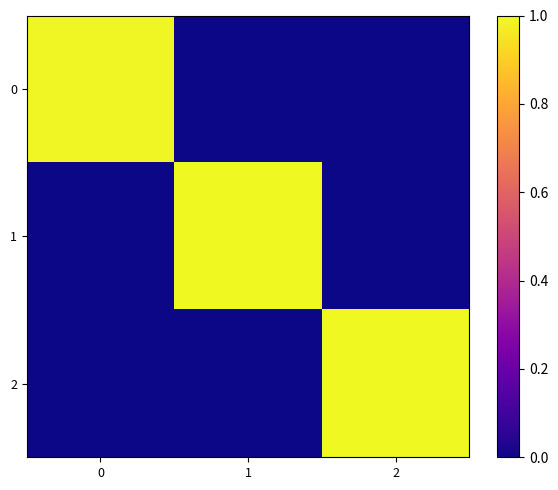

Rank the series by their maximum value, from highest to lowest.

2, 1, 0